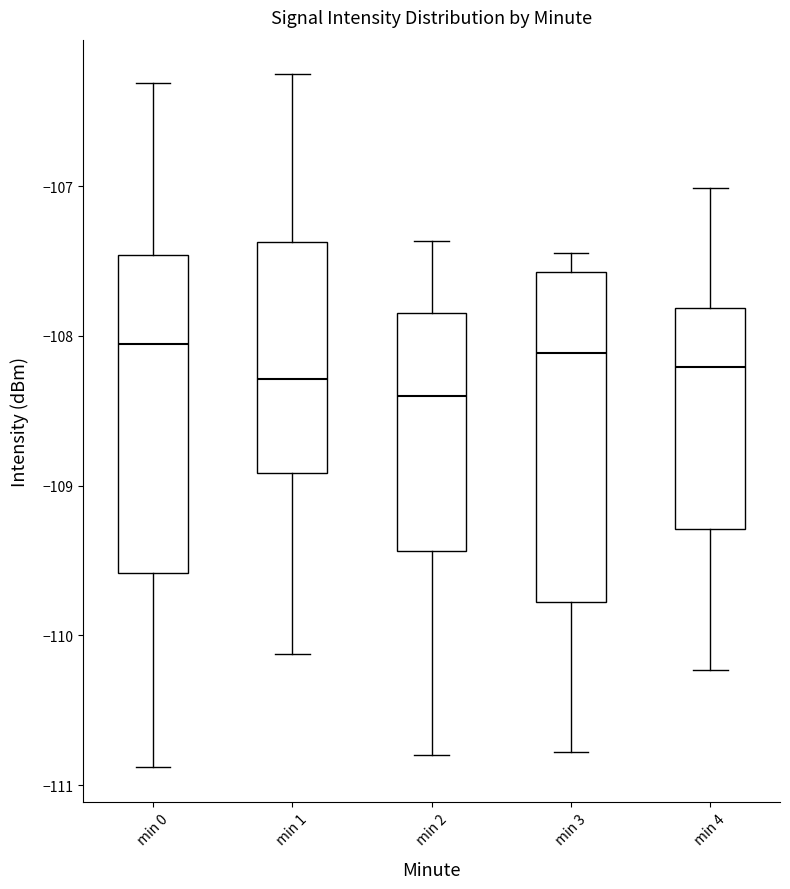

Where does the upper whisker of the box for min 4 end on the y-axis? The values are not printed on the chart, so give them approximately, as read against the axis.

-107.0